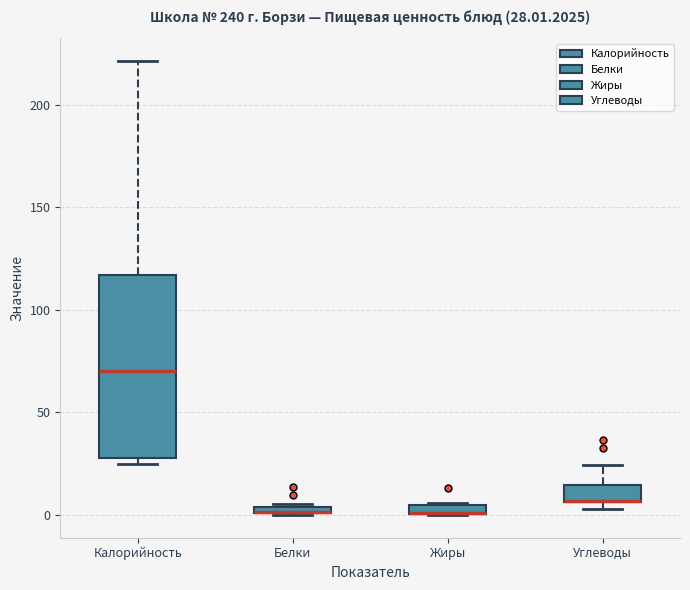

Which box is the tallest, from its lower edge to its upper edge?

Калорийность